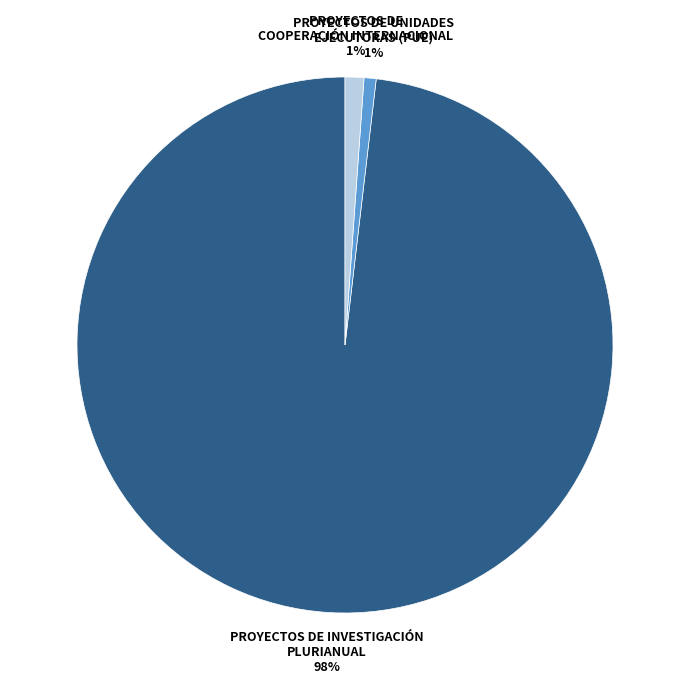

To the nearest percent, what is the average slice percentage?

33%